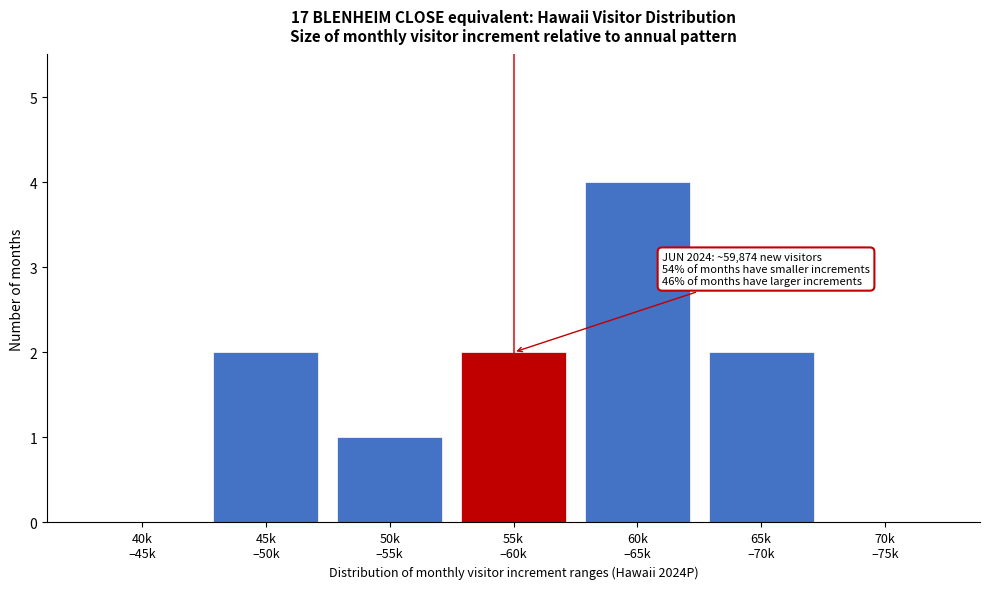

What is the sum of all values?

11